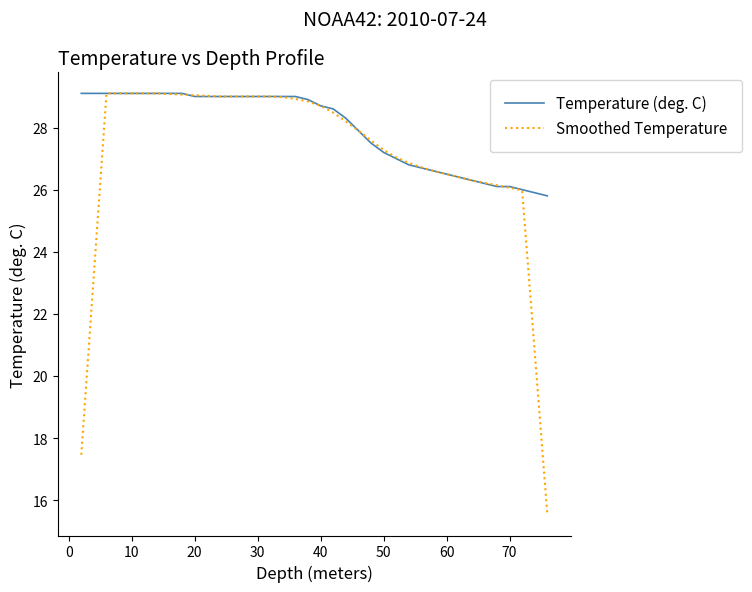

After their last crossing, which series has the higher values: Smoothed Temperature or Temperature (deg. C)?

Temperature (deg. C)